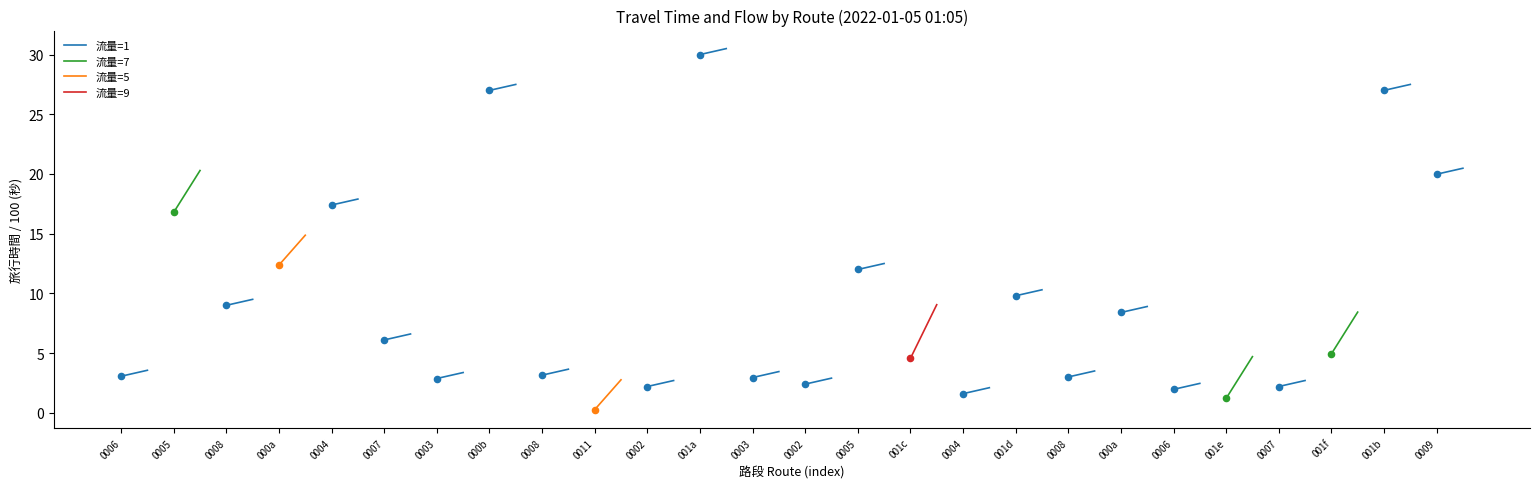

Is the value of 流量=7 at 0005 greater than the value of 流量=1 at 0006?

Yes